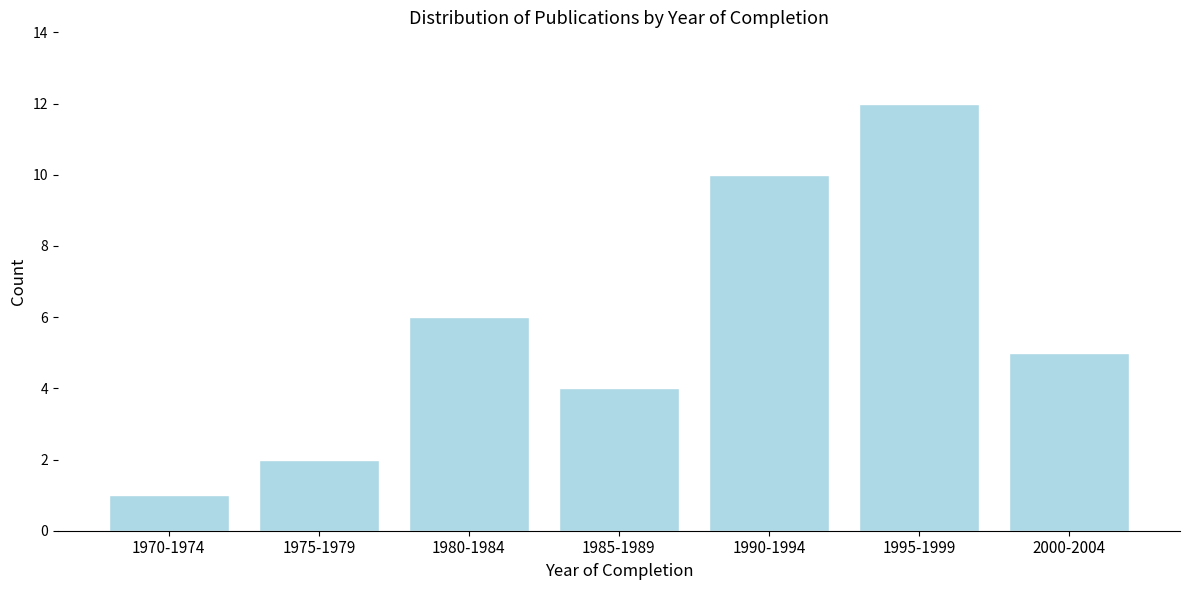

Reading left to right, what are all the values shown in this chart?

1970-1974=1	1975-1979=2	1980-1984=6	1985-1989=4	1990-1994=10	1995-1999=12	2000-2004=5